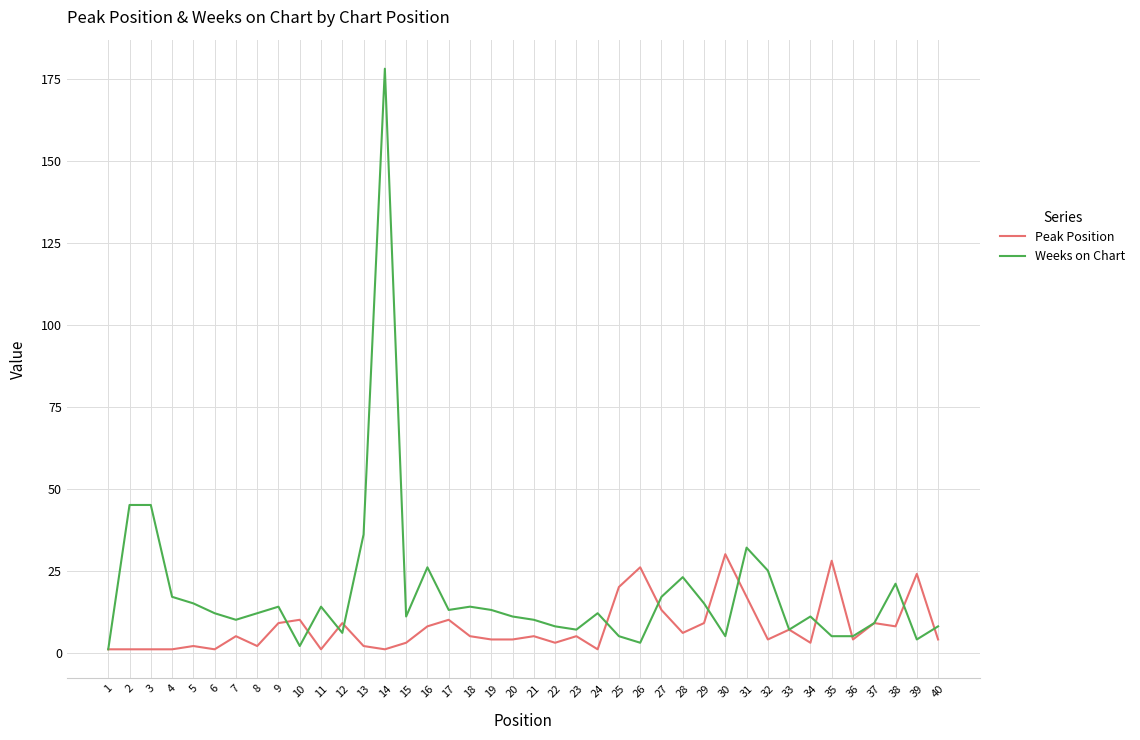

Which label corresponds to the largest value in the chart?

14